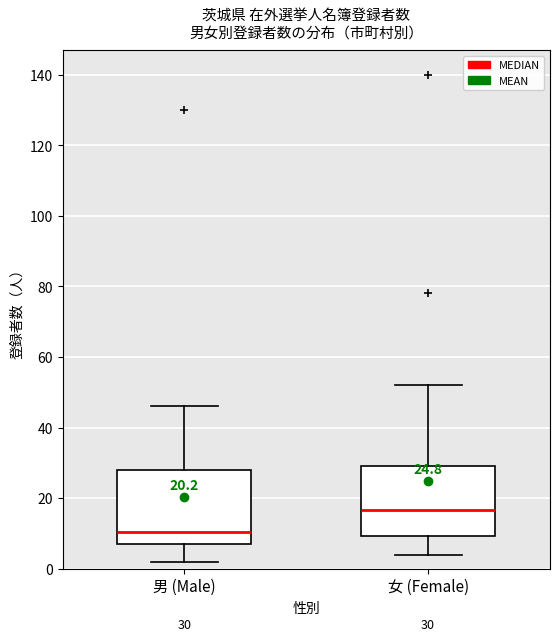

Which box has the highest median line?

女 (Female)